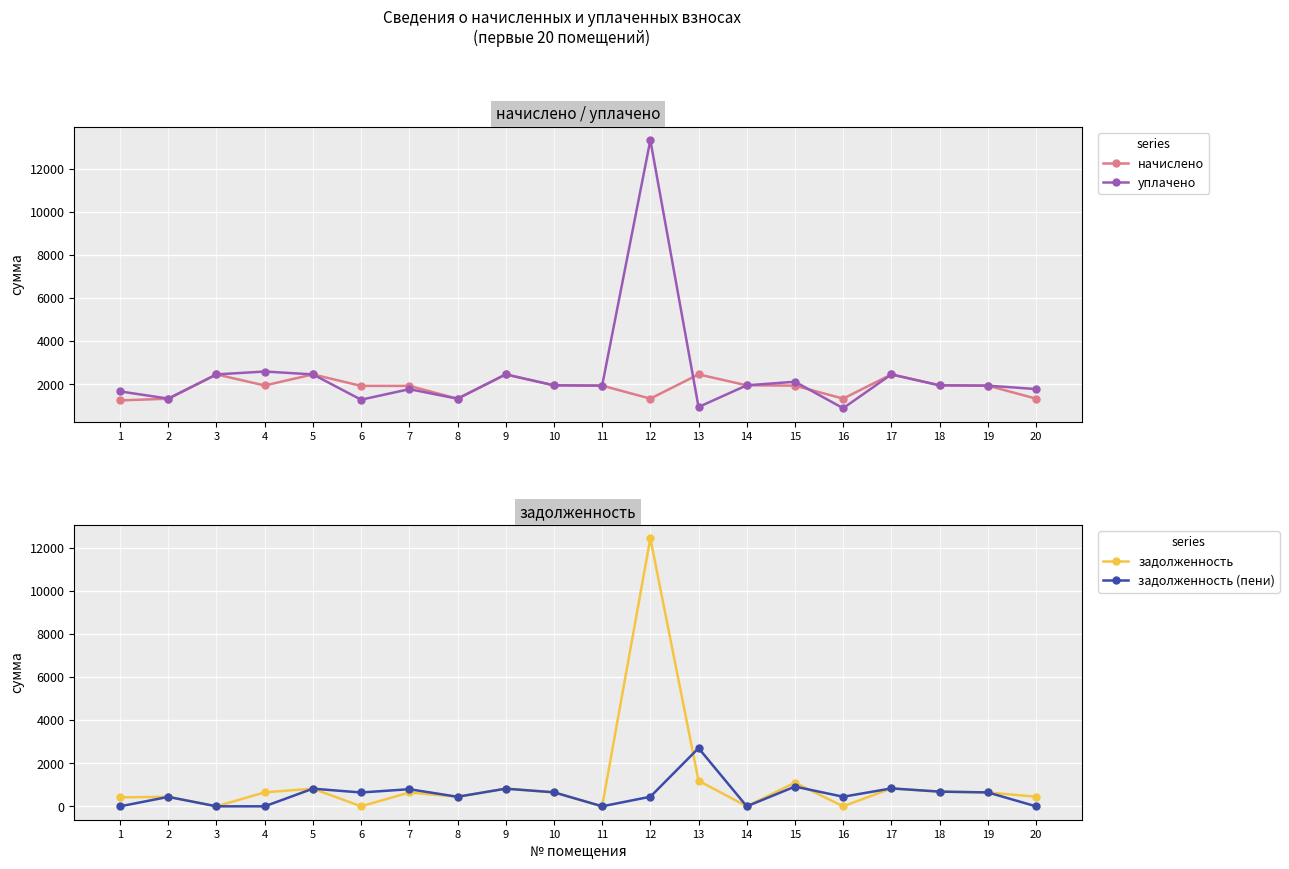

The начислено series shows 1323.6 at 3. True or false?

False